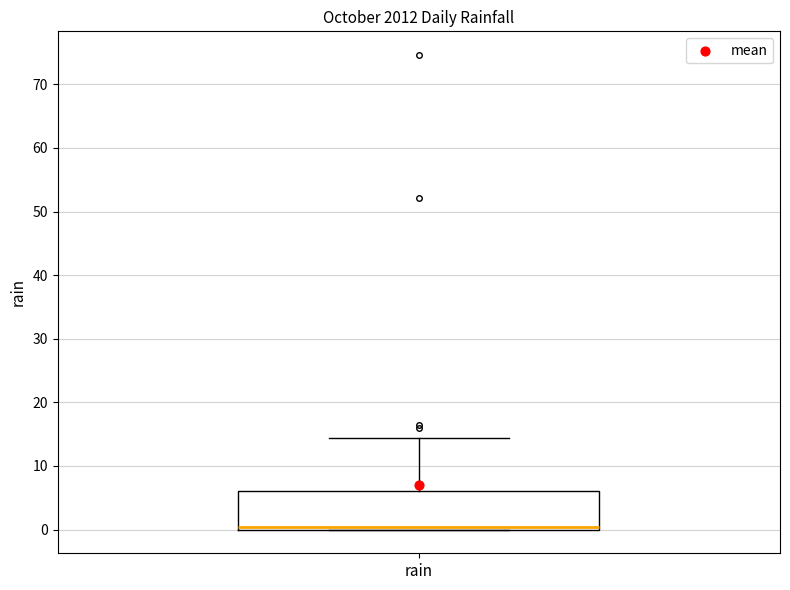

Read this box plot against the y-axis: the position of the median line, the range covered by the box, and the ends of both whiskers. The values are not printed on the chart, so give them approximately, as read against the axis.

median 0 (just above the box's lower edge), box 0 to 6, whiskers 0 to 14